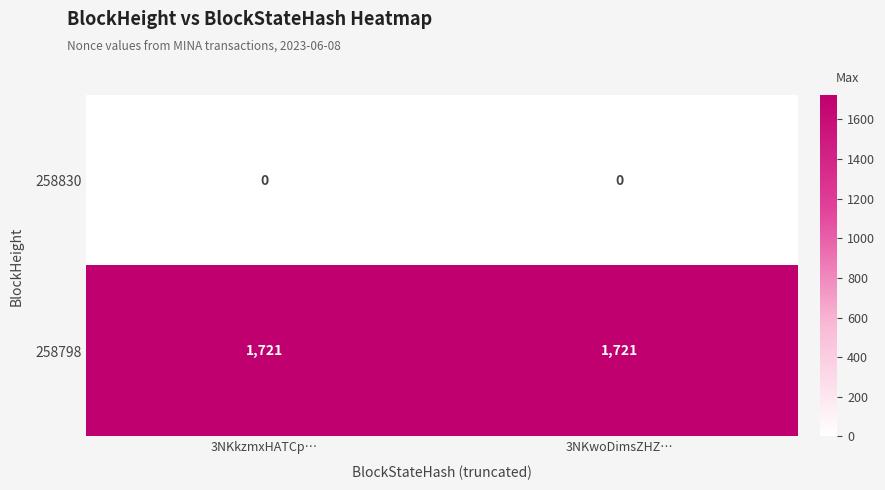

List the series in order of their peak value, lowest first.

258830, 258798